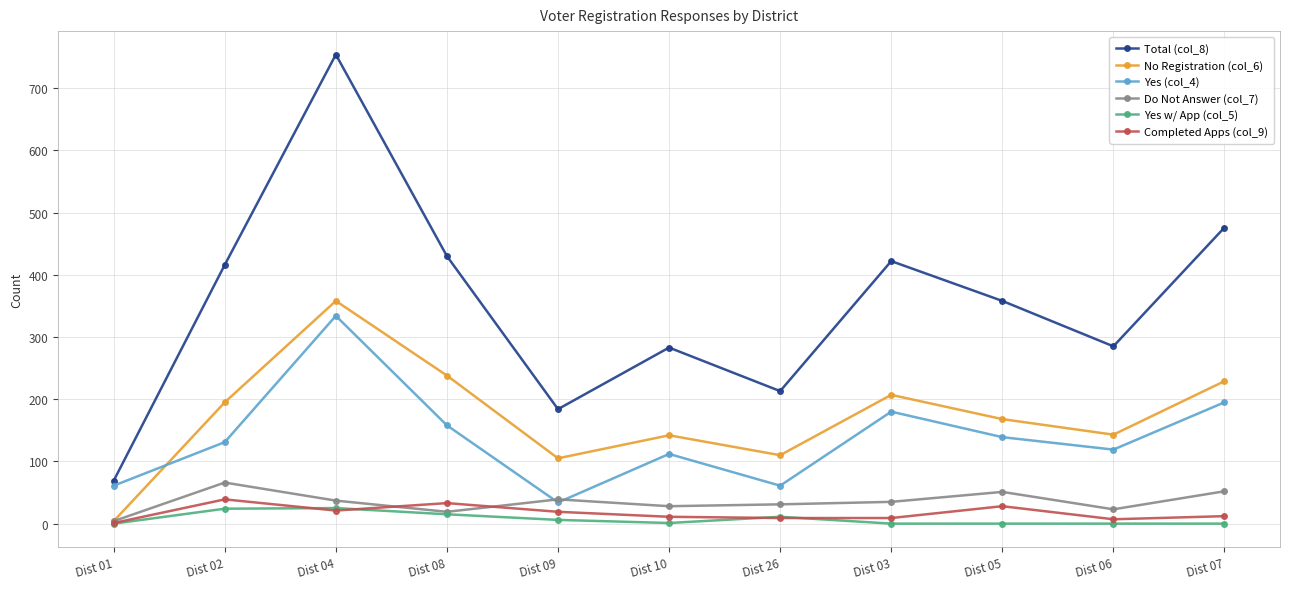

Where is the first local minimum for Total (col_8)?

Dist 09